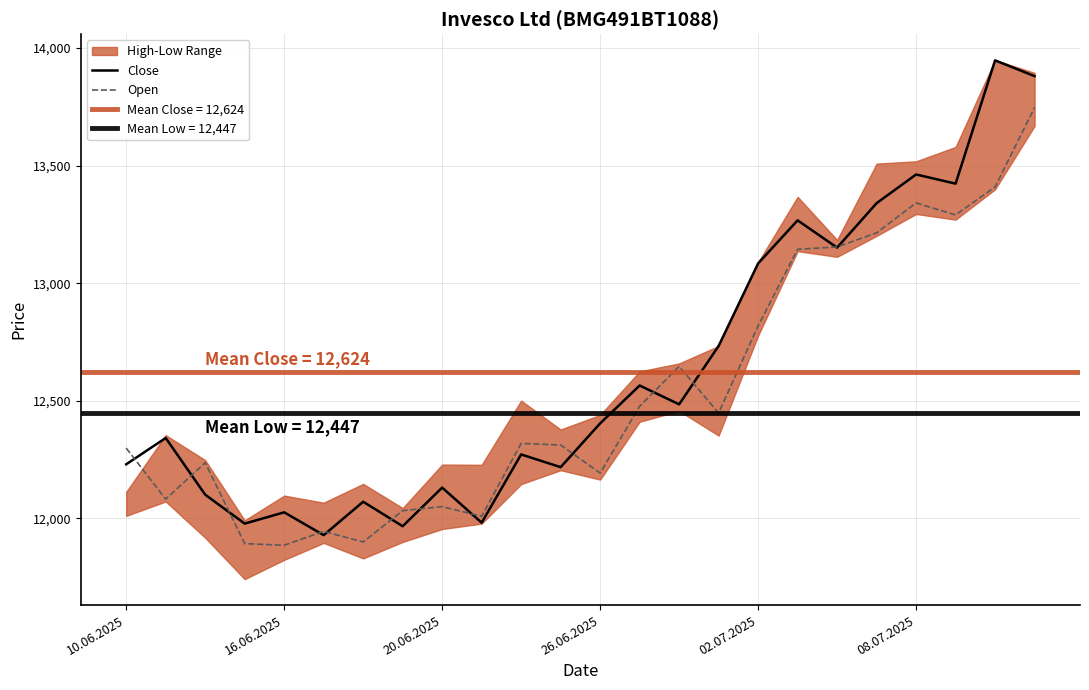

Rank the series at 19 from highest to lowest value.

Close, Open